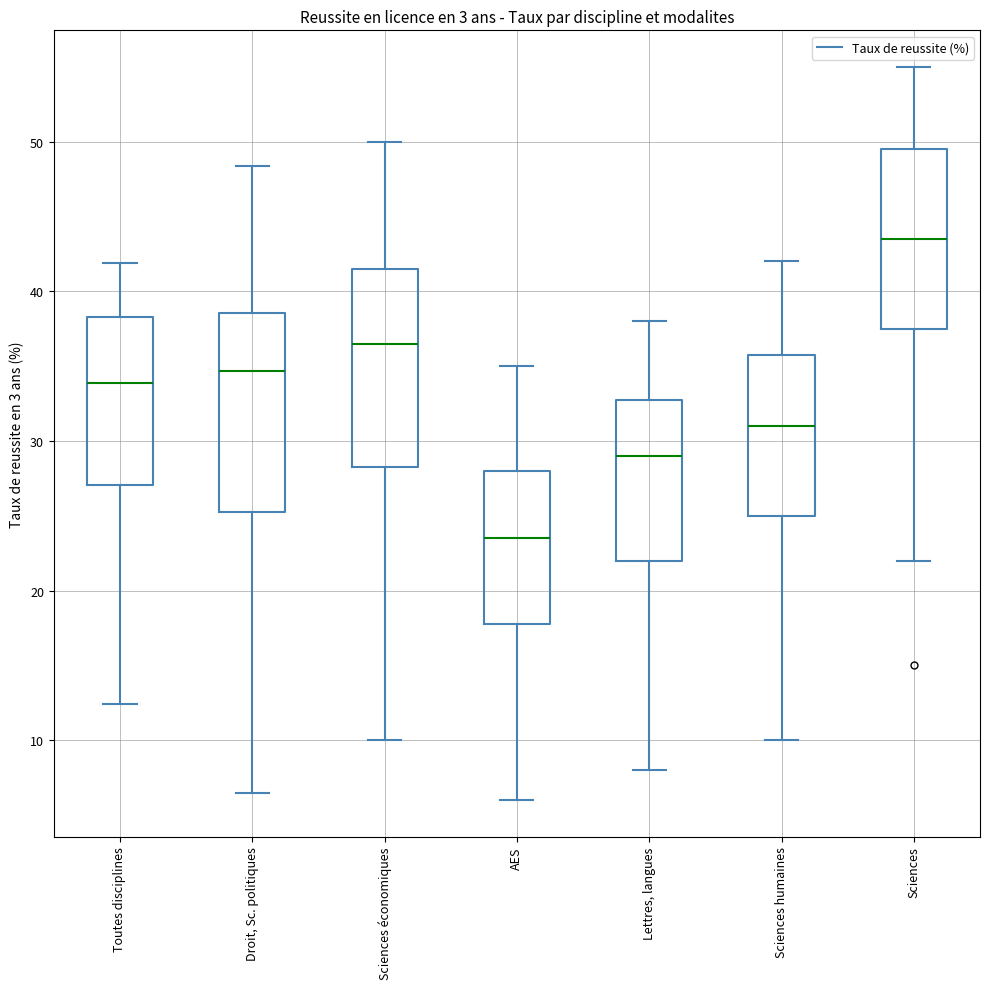

Where is the upper edge of the box for AES on the y-axis? The values are not printed on the chart, so give them approximately, as read against the axis.

28